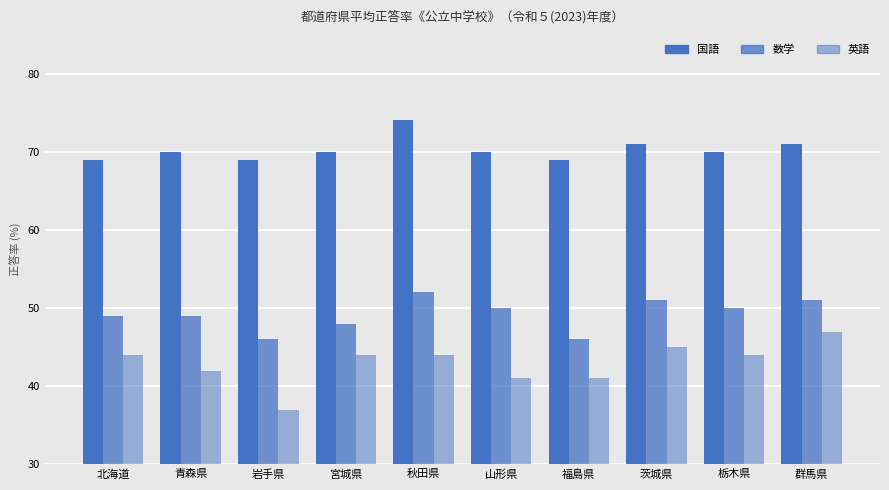

How many data points does each series have?

10